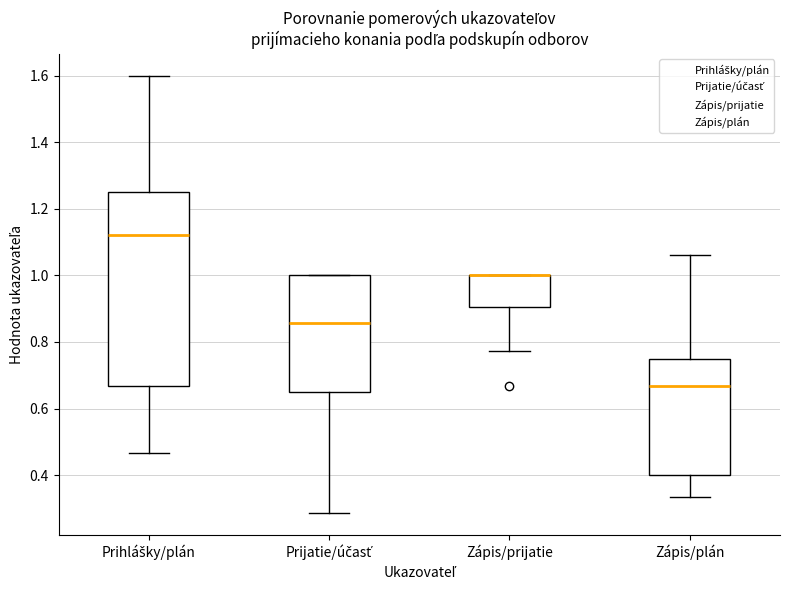

Reading left to right, transcribe this box plot: for each box, give where its median line is, the range the box spans, and where its two whiskers end, as read against the y-axis. The values are not printed on the chart, so give them approximately, as read against the axis.

Prihlášky/plán: median 1.12, box 0.66 to 1.26, whiskers 0.46 to 1.60
Prijatie/účasť: median 0.86, box 0.66 to 1.00, whiskers 0.28 to 1.00
Zápis/prijatie: median 1.00 (drawn on the box's upper edge), box 0.90 to 1.00, whiskers 0.78 to 1.00
Zápis/plán: median 0.66, box 0.40 to 0.76, whiskers 0.34 to 1.06